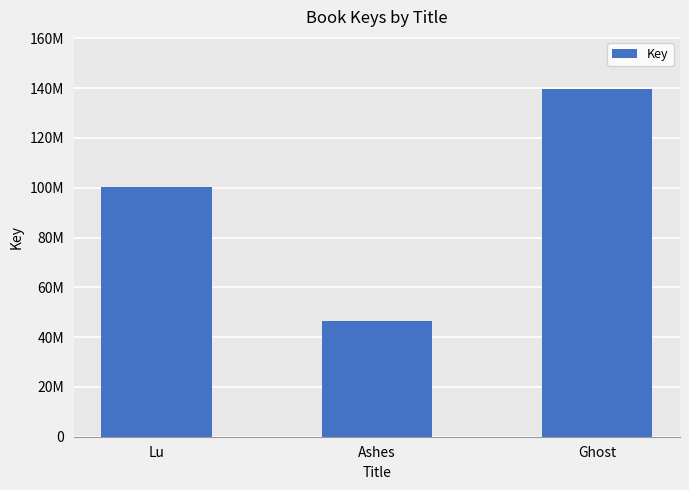

Does the chart contain any negative values?

No